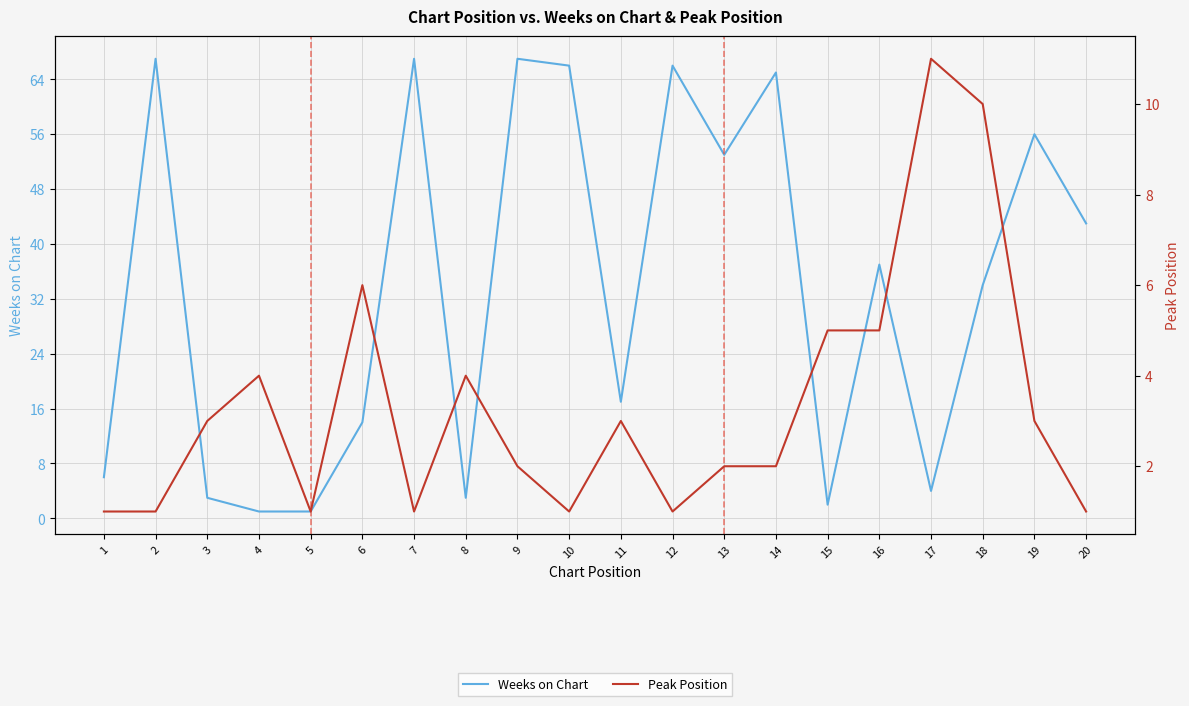

At which category is the sum across all series the highest?

9